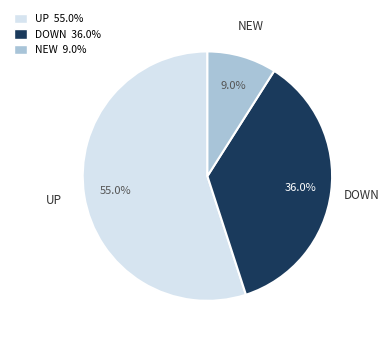

Does any single category account for the majority?

Yes